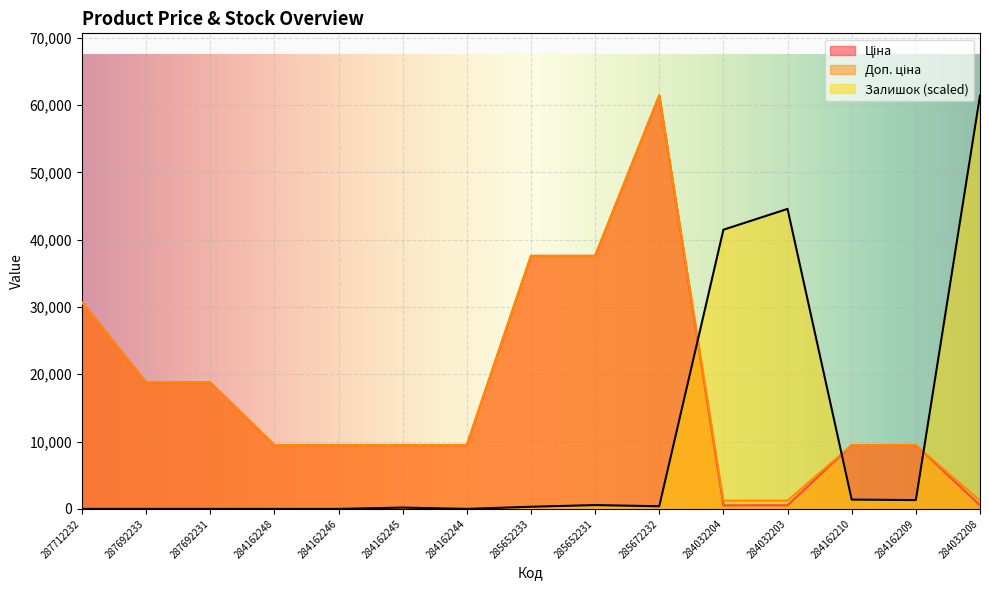

Is it true that Залишок (scaled) equals 74976.7 at 284032203?

False